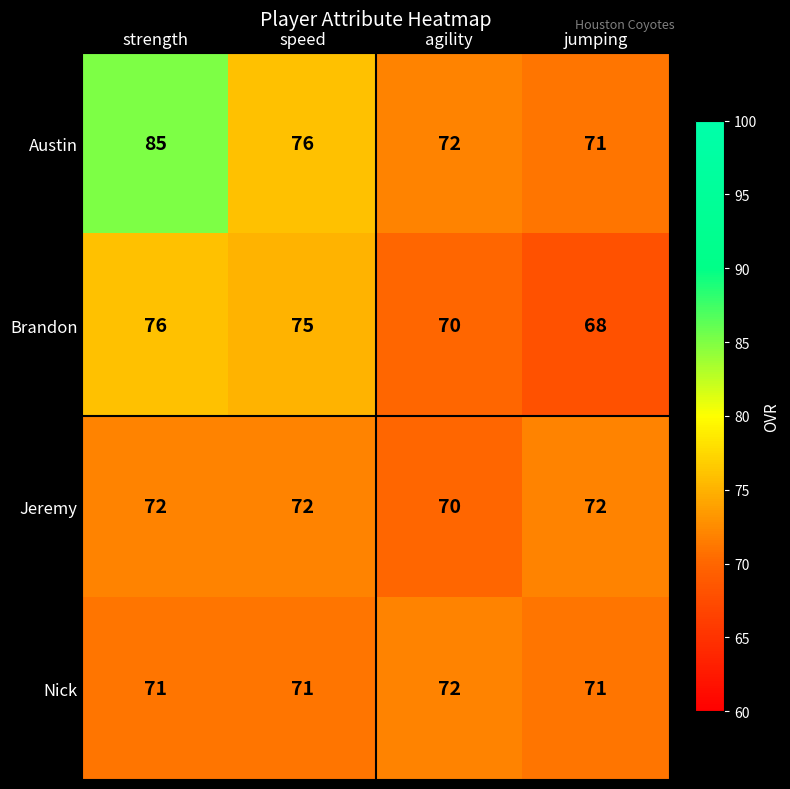

True or false: Austin has a value of 76 at speed.

True